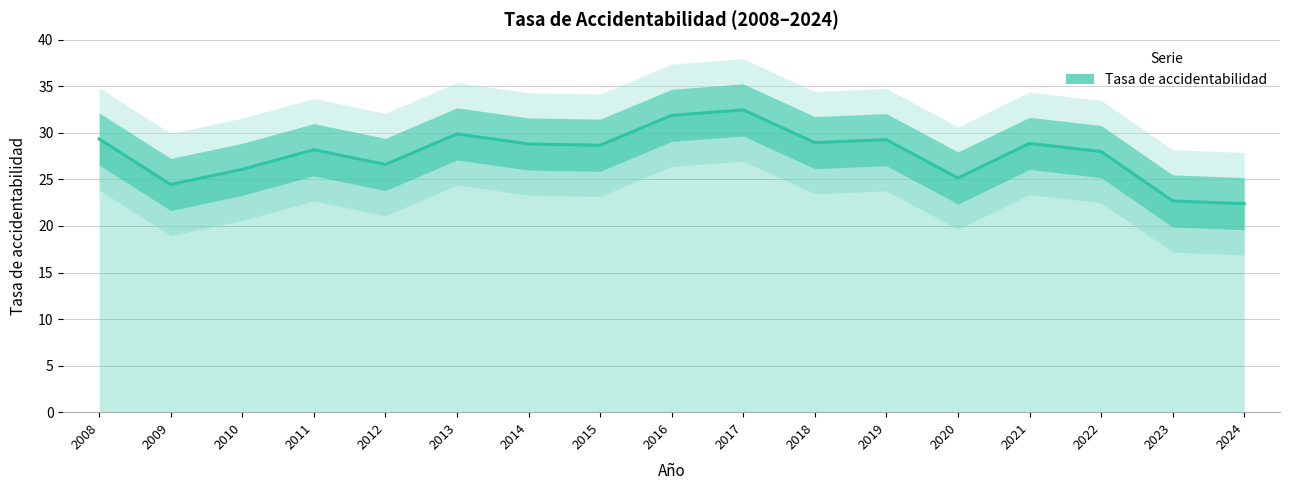

Reading right to left, extract all data points from this chart.

2024=22.4	2023=22.7	2022=28.0	2021=28.9	2020=25.1	2019=29.3	2018=28.9	2017=32.5	2016=31.9	2015=28.7	2014=28.8	2013=29.9	2012=26.6	2011=28.2	2010=26.1	2009=24.5	2008=29.3